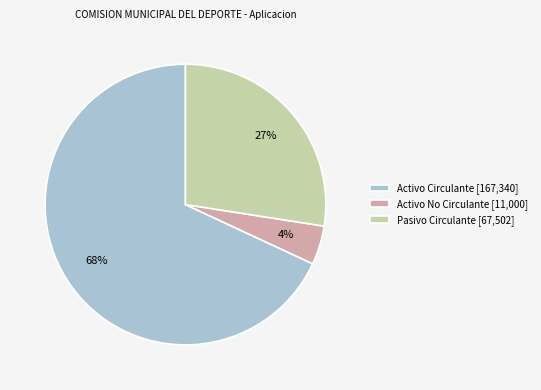

What is the smallest slice in the pie chart?

Activo No Circulante [11,000]